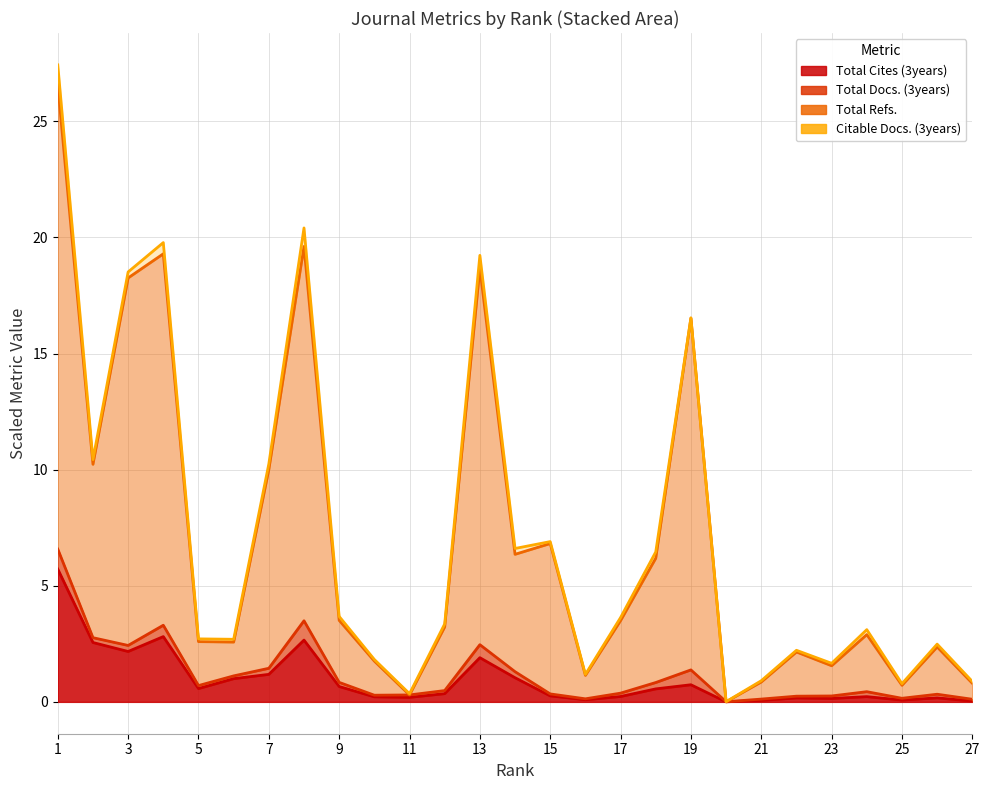

At which category is the sum across all series the highest?

1